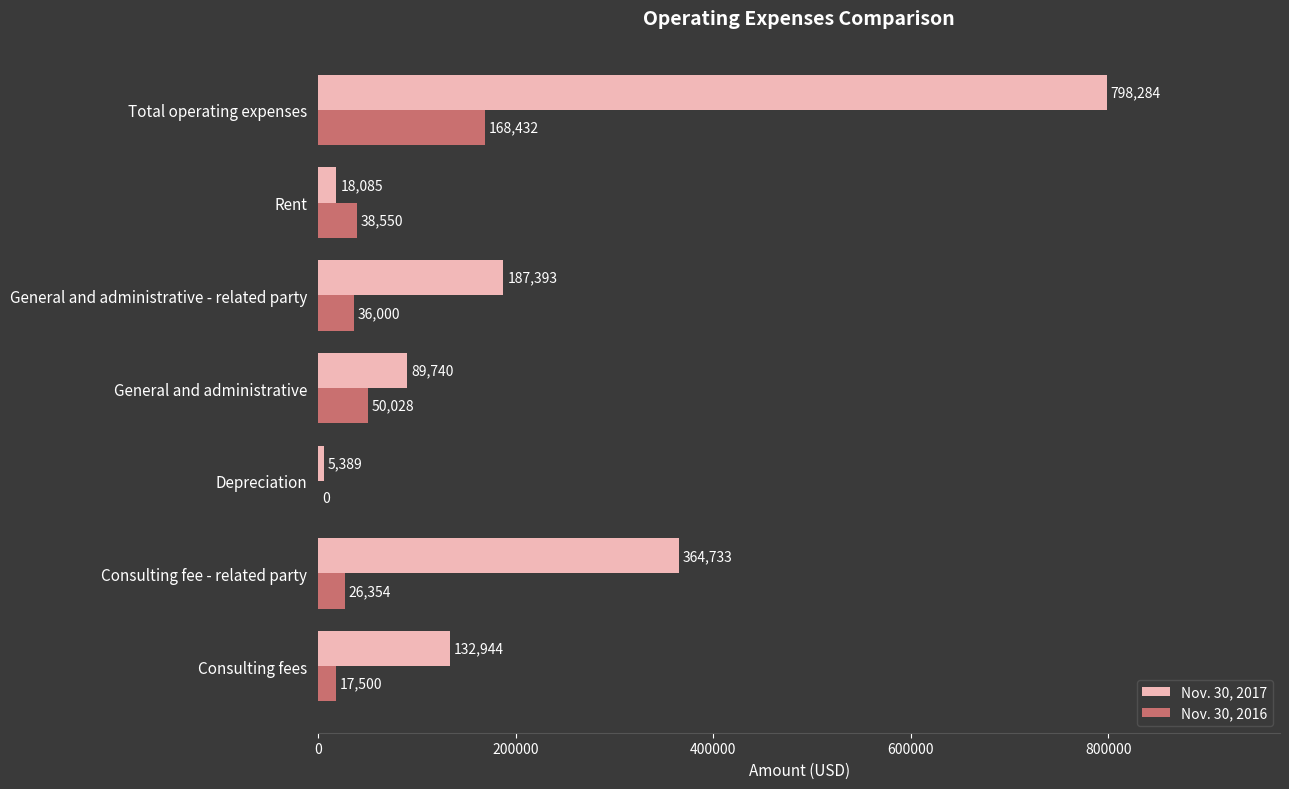

How many series are shown in this chart?

2